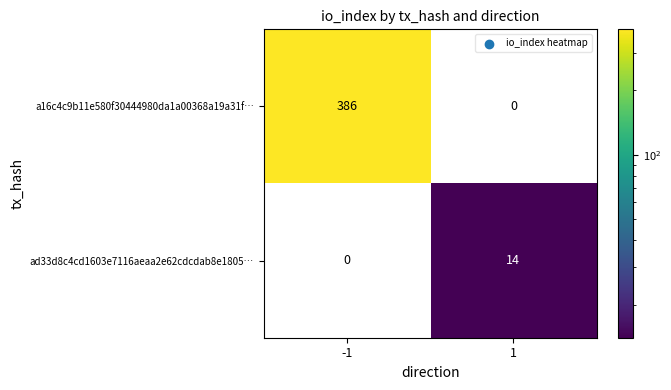

Rank the series by their maximum value, from highest to lowest.

a16c4c9b11e580f30444980da1a00368a19a31f…, ad33d8c4cd1603e7116aeaa2e62cdcdab8e1805…